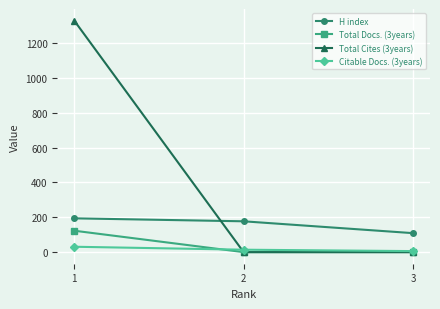

Where is H index nearest to the value 151?

2